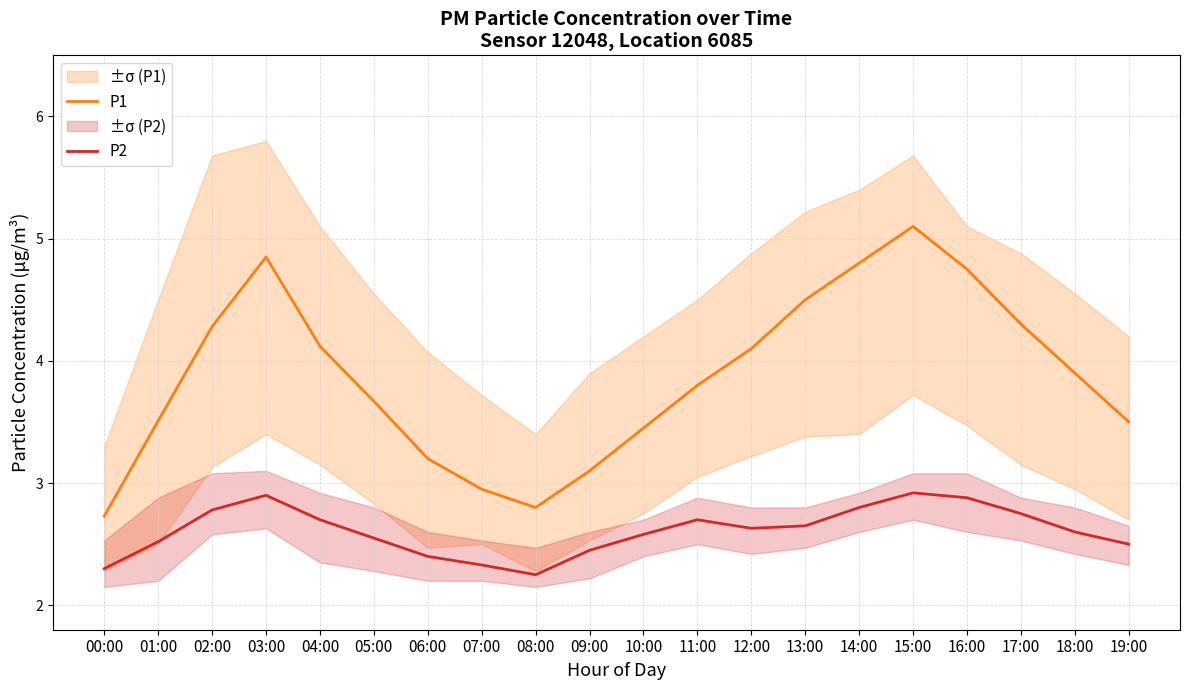

Is it true that P2 equals 3.1 at 00:00?

False